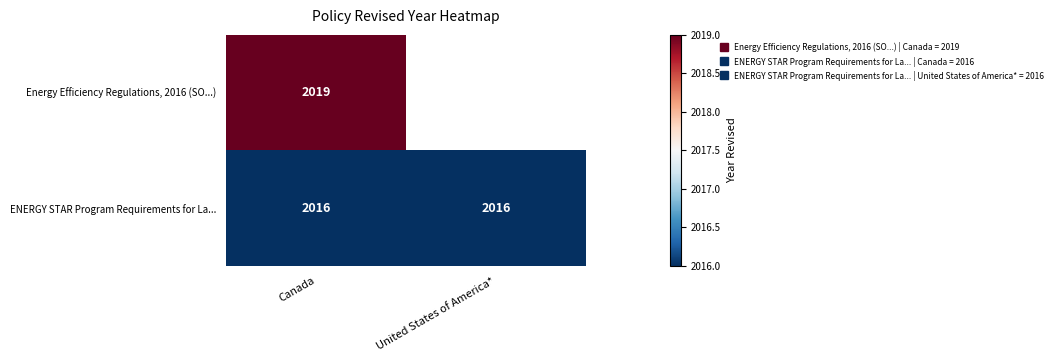

Is it true that ENERGY STAR Program Requirements for La... equals 3360.1 at Canada?

False